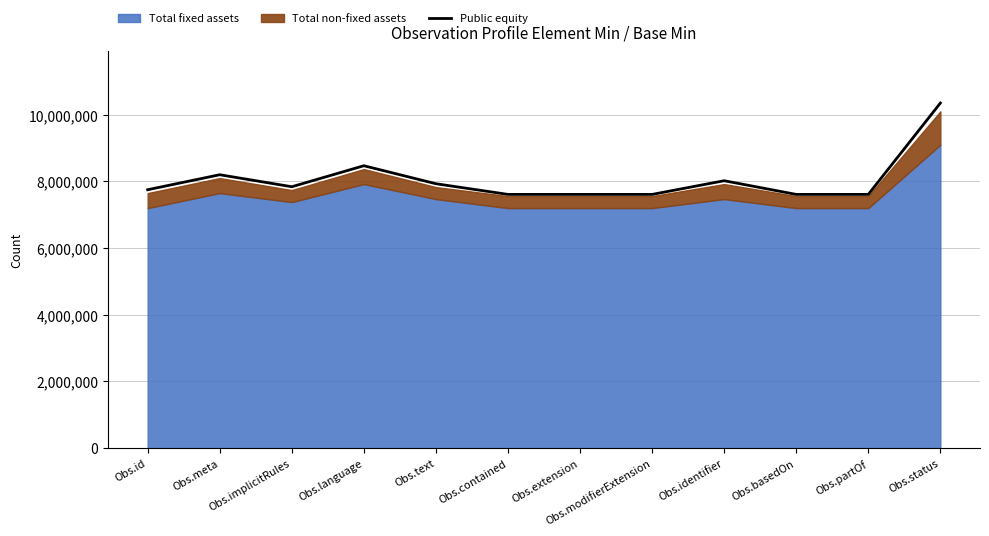

Between Obs.implicitRules and Obs.partOf, which is larger?

Obs.implicitRules